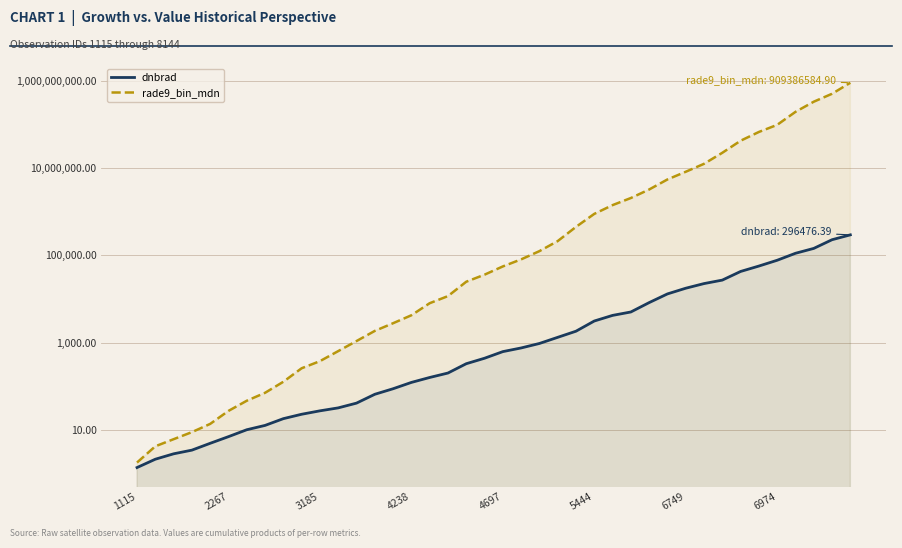

True or false: rade9_bin_mdn and dnbrad intersect in this chart.

False